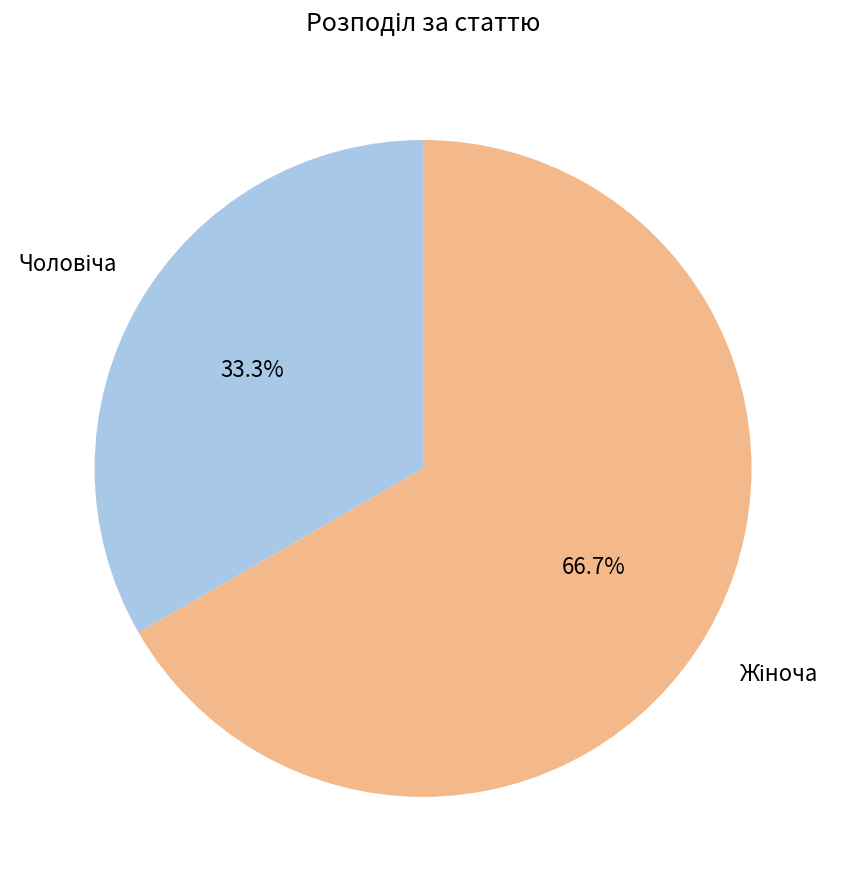

Does any single category account for the majority?

Yes